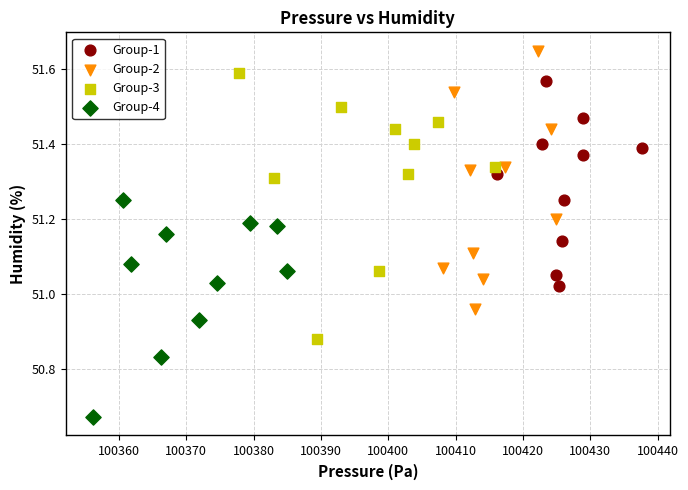

Which series reaches the maximum Y coordinate?

Group-2